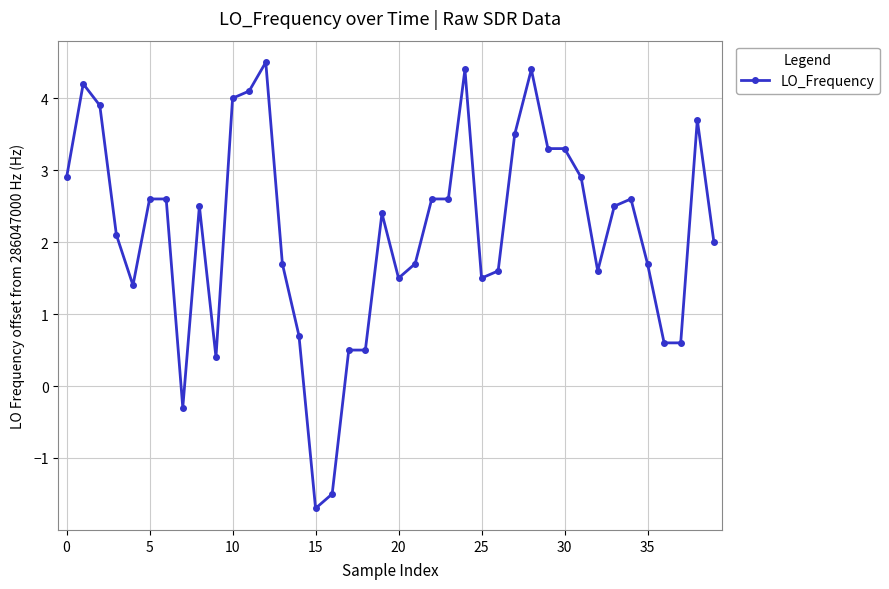

What is the greatest value displayed?

4.5